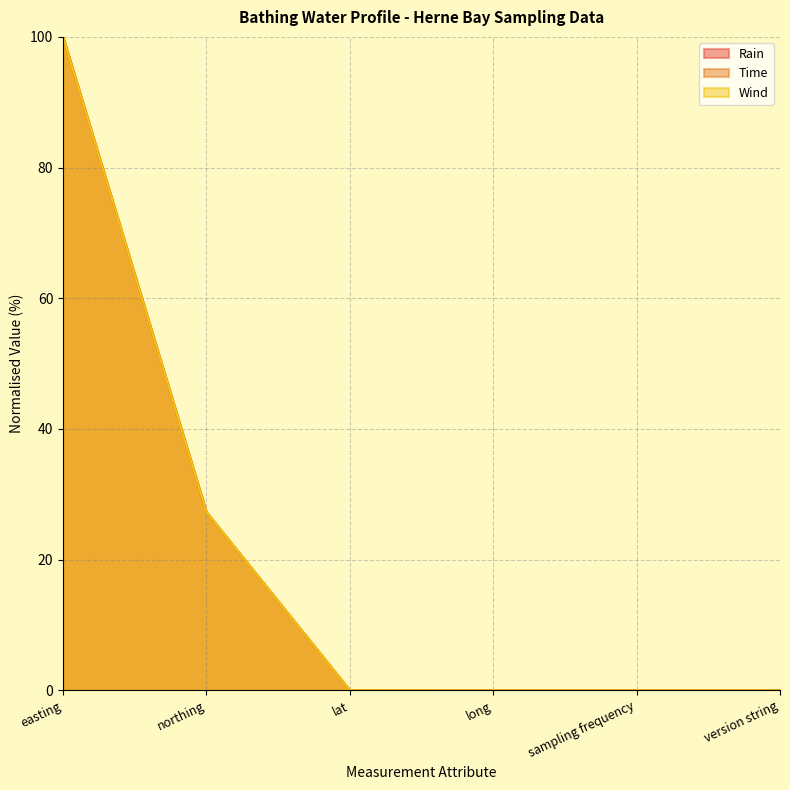

How many data points in Time are above 0?

5